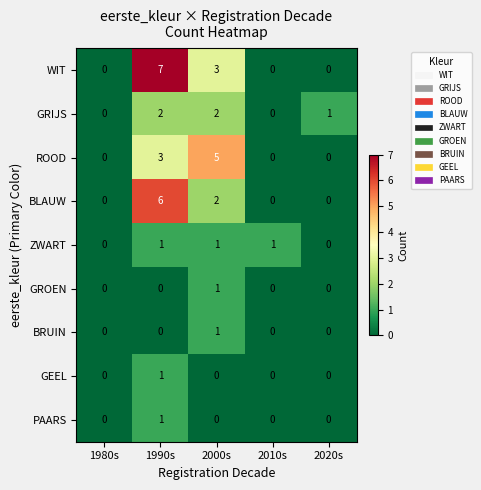

How many categories are shown in the chart?

5